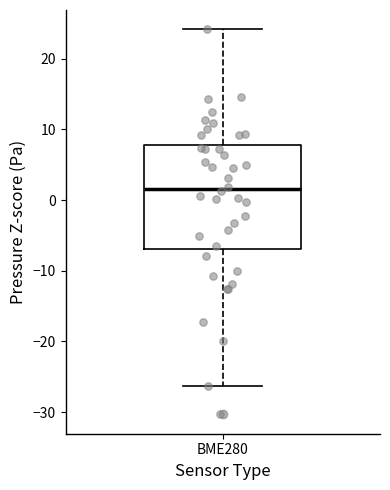

Where is the lower edge of the box for BME280 on the y-axis? The values are not printed on the chart, so give them approximately, as read against the axis.

-7